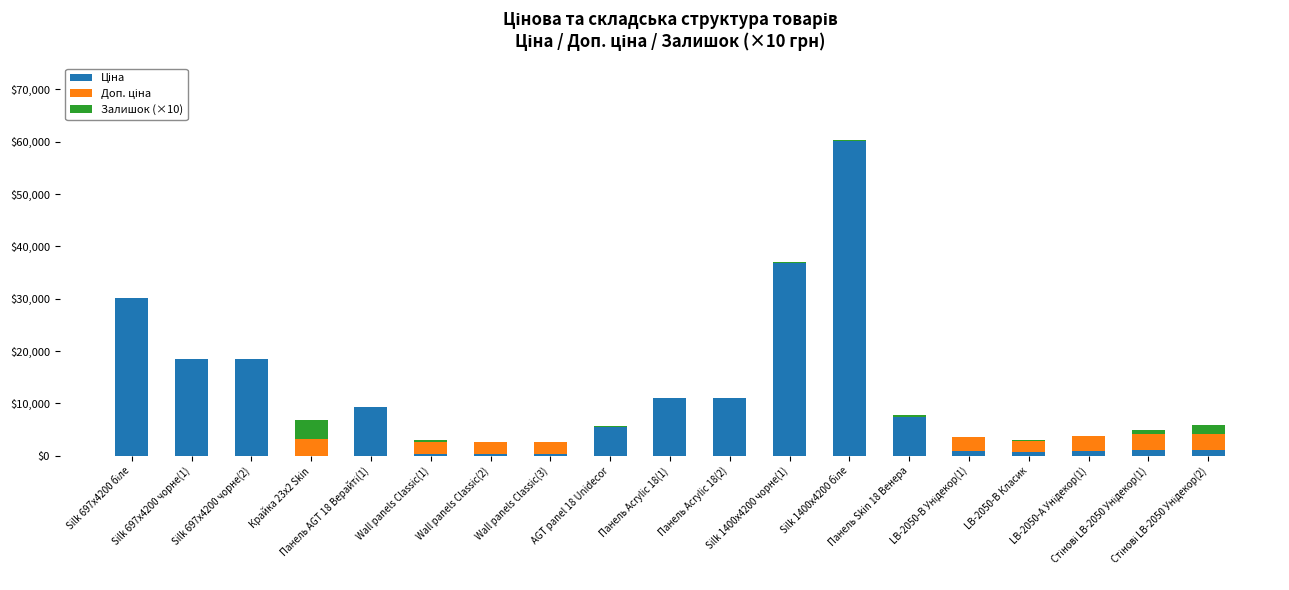

List the labels in order of Ціна value, largest first.

Silk 1400x4200 біле, Silk 1400x4200 чорне(1), Silk 697x4200 біле, Silk 697x4200 чорне(1), Silk 697x4200 чорне(2), Панель Acrylic 18(1), Панель Acrylic 18(2), Панель AGT 18 Верайті(1), Панель Skin 18 Венера, AGT panel 18 Unidecor, Стінові LB-2050 Унідекор(1), Стінові LB-2050 Унідекор(2), LB-2050-А Унідекор(1), LB-2050-В Унідекор(1), LB-2050-В Класик, Wall panels Classic(1), Wall panels Classic(2), Wall panels Classic(3), Крайка 23x2 Skin